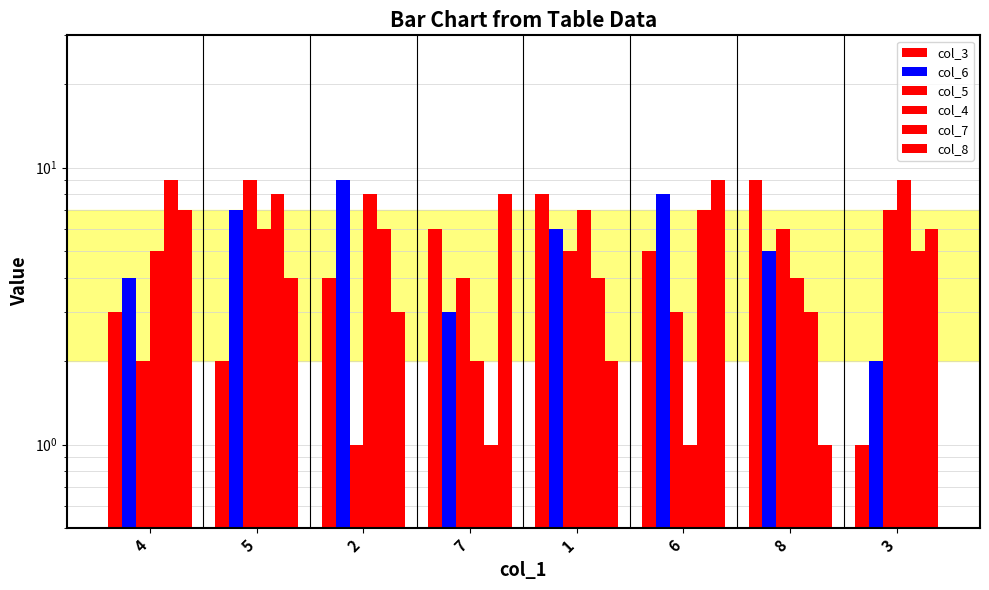

Does the chart contain stacked bars?

No